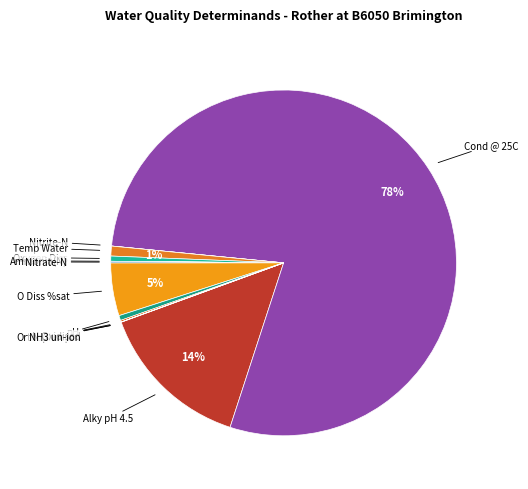

Is there any slice that represents more than half of the pie?

Yes